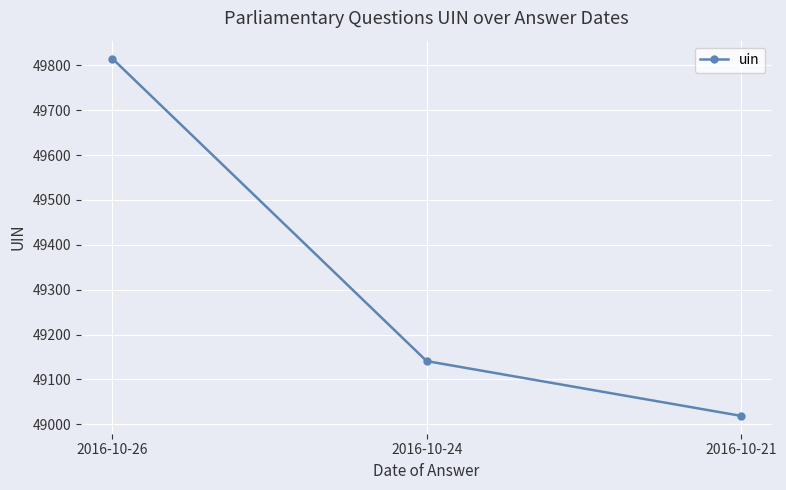

Is it true that the value at 2016-10-24 is 49141?

True